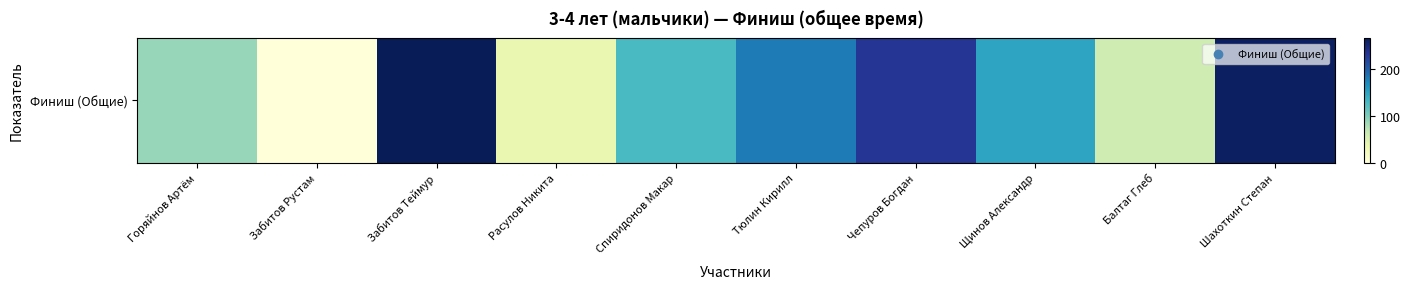

What is the difference between the maximum and minimum values?

265